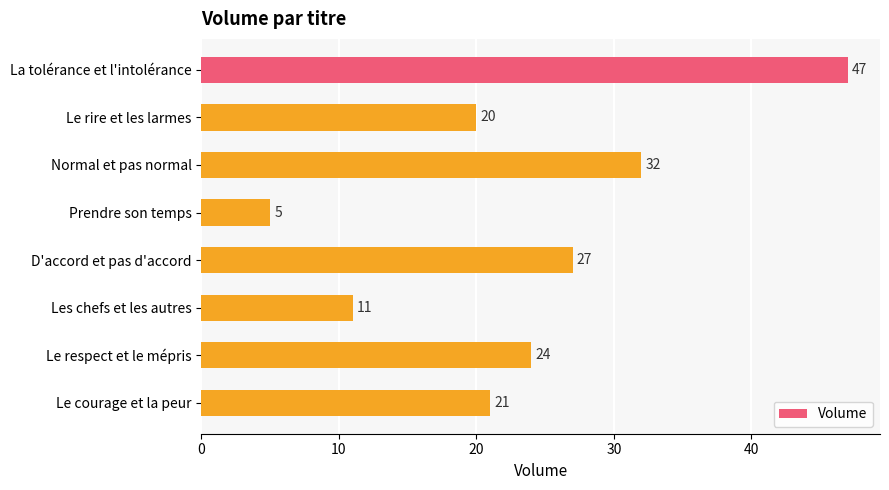

What position from the top is D'accord et pas d'accord?

5